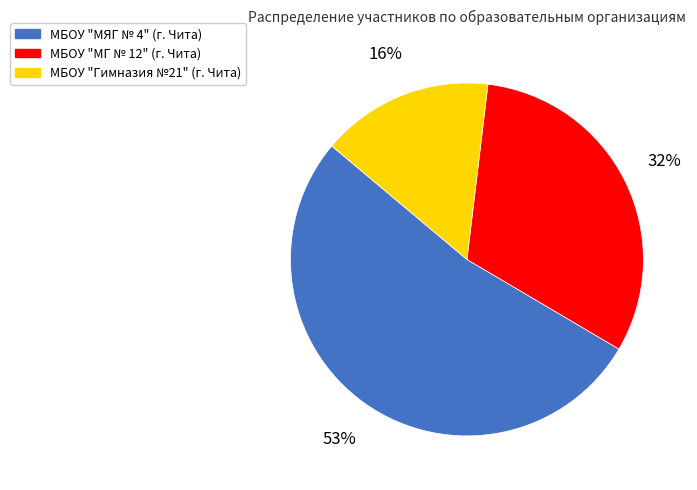

To the nearest percent, what is the difference between the largest and smallest slice percentages?

37%